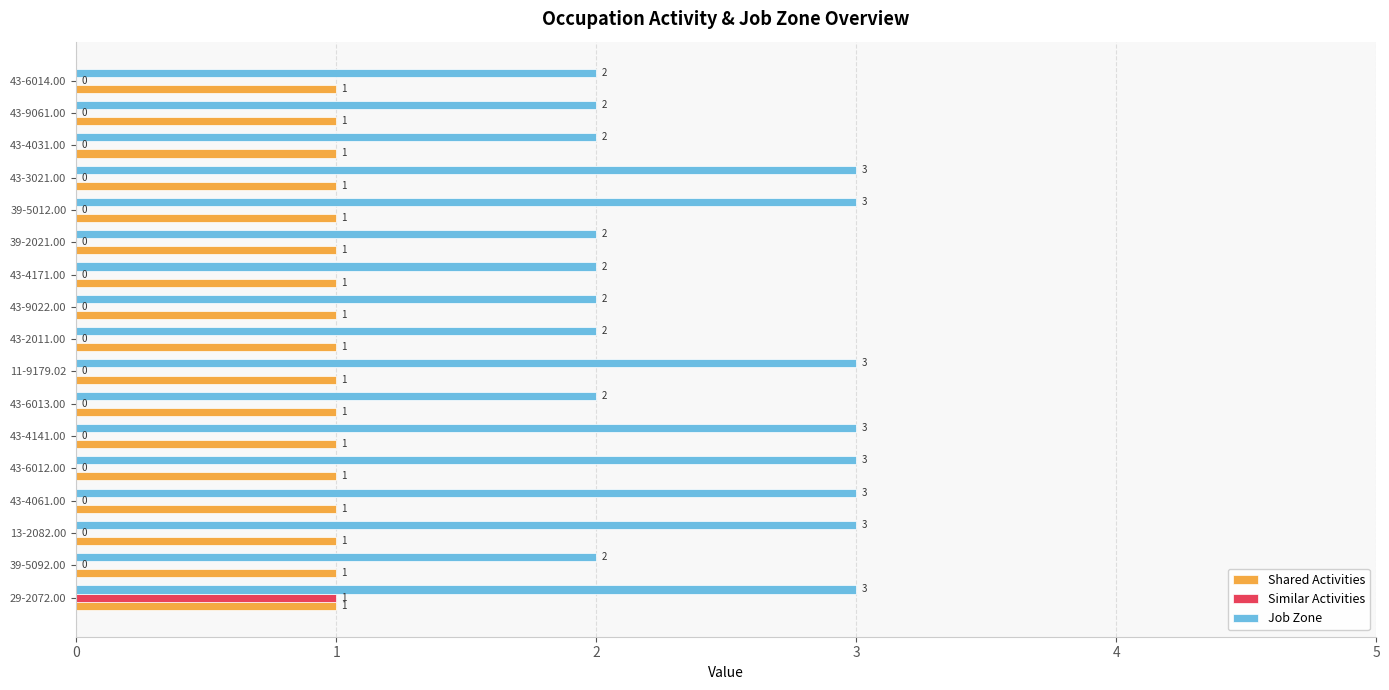

The value of Shared Activities at 43-6013.00 is 1. True or false?

True